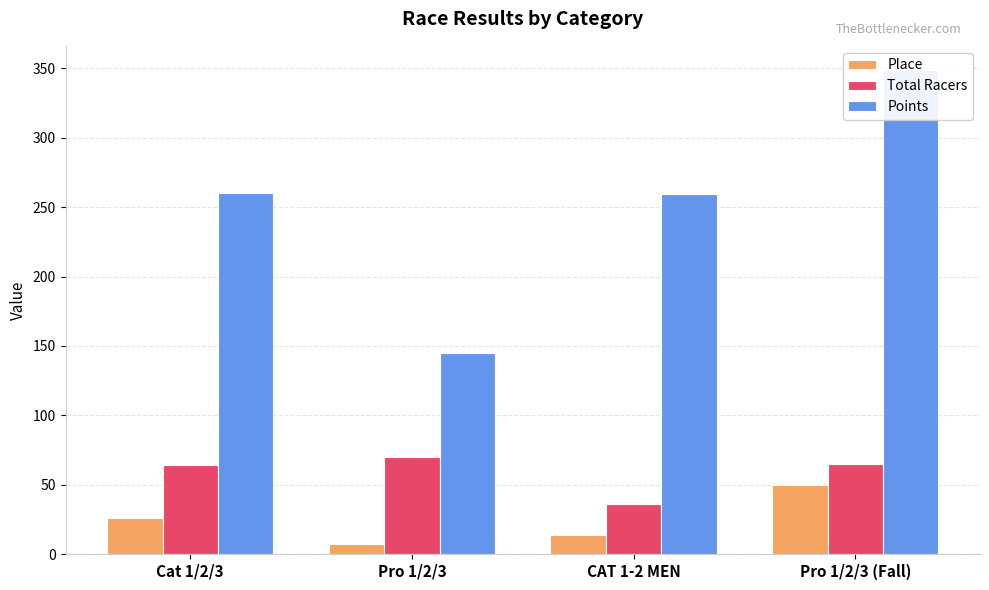

Reading left to right, extract all data points from this chart.

Place: 26.0	7.0	14.0	50.0
Total Racers: 64.0	70.0	36.0	65.0
Points: 260.4	144.6	259.4	348.8